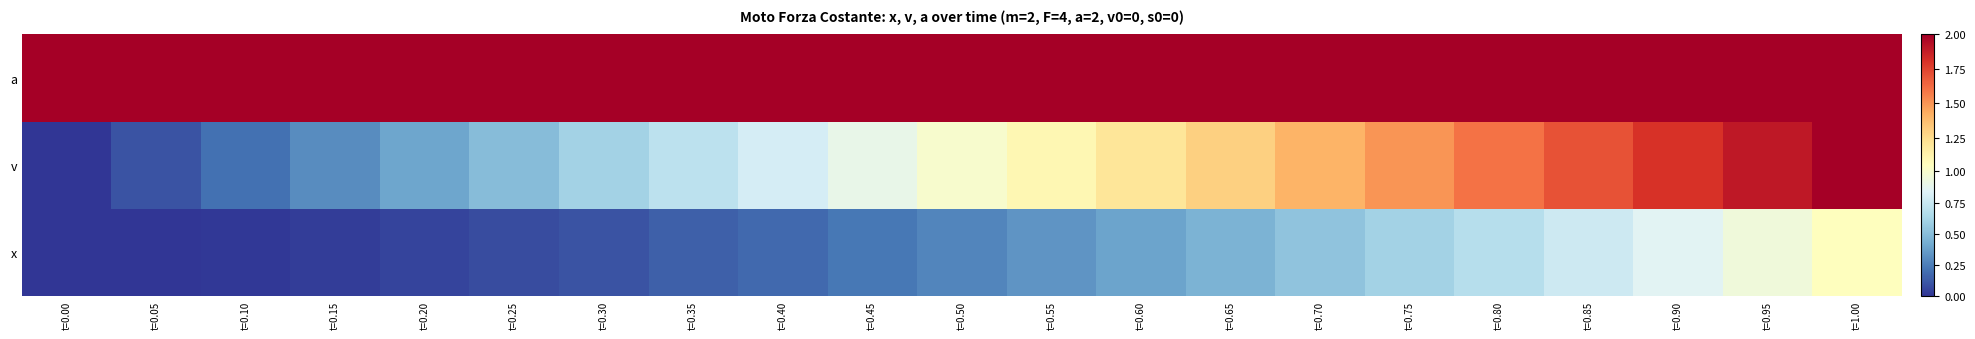

Which series has the largest range (max minus min)?

v